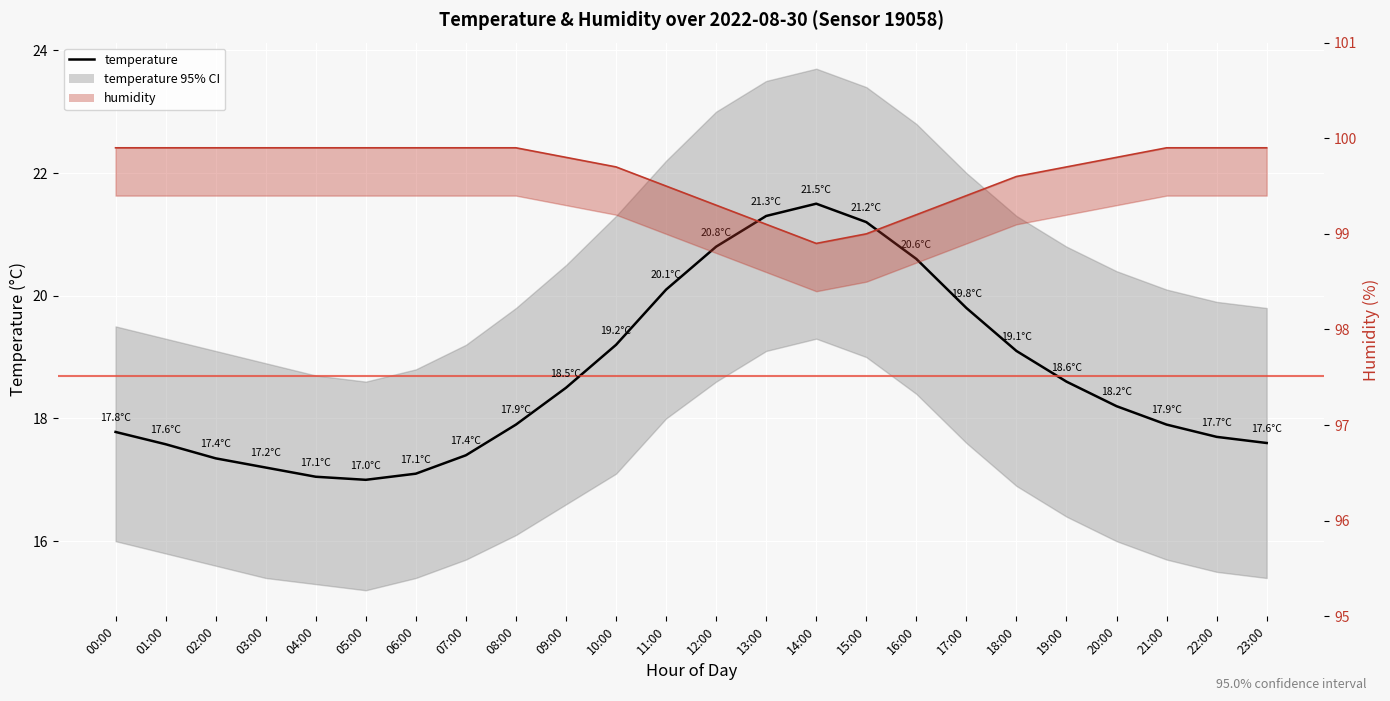

What is the label of the 21st point from the right?

03:00